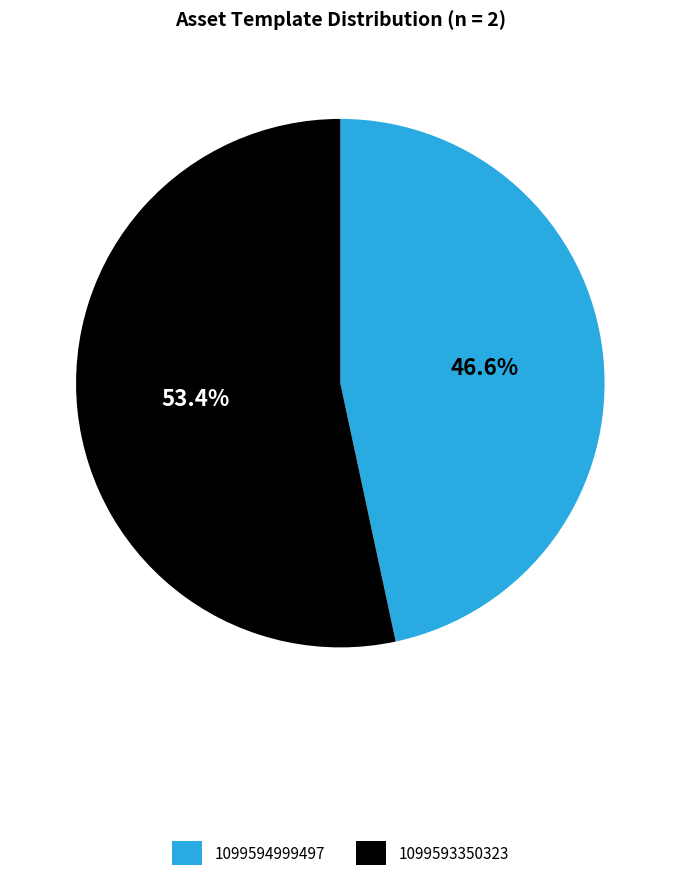

To the nearest percent, what is the average slice percentage?

50%